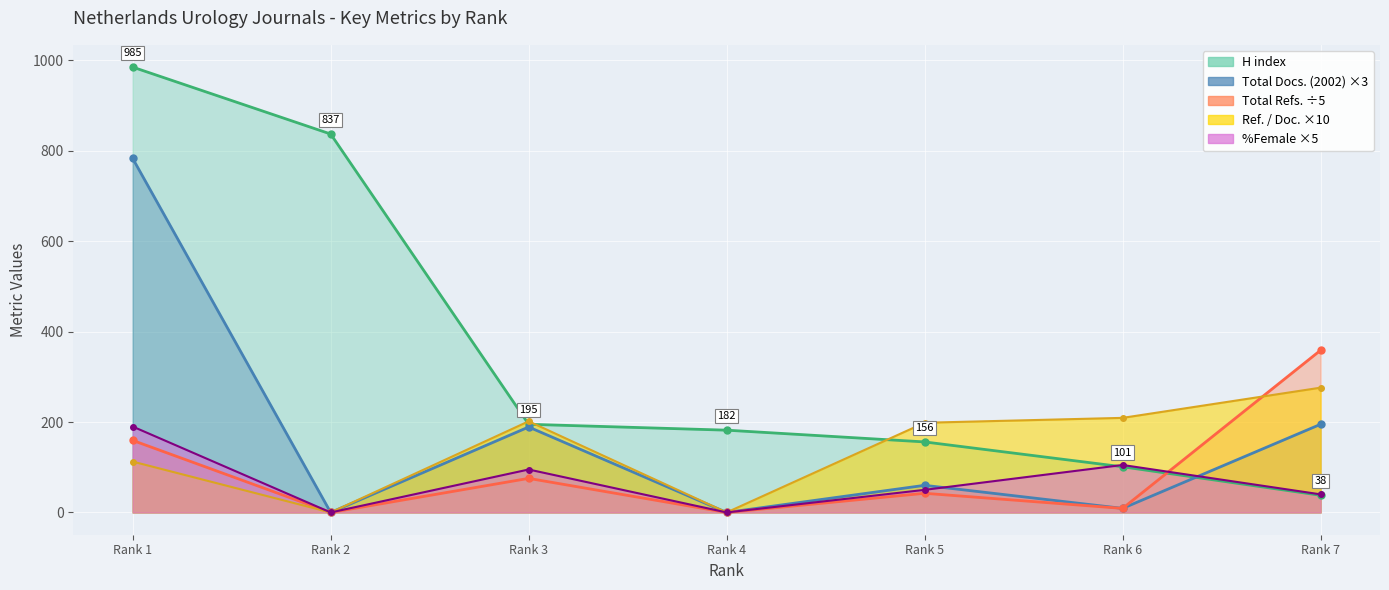

What is the difference between the highest and lowest values at Rank 3?

126.2